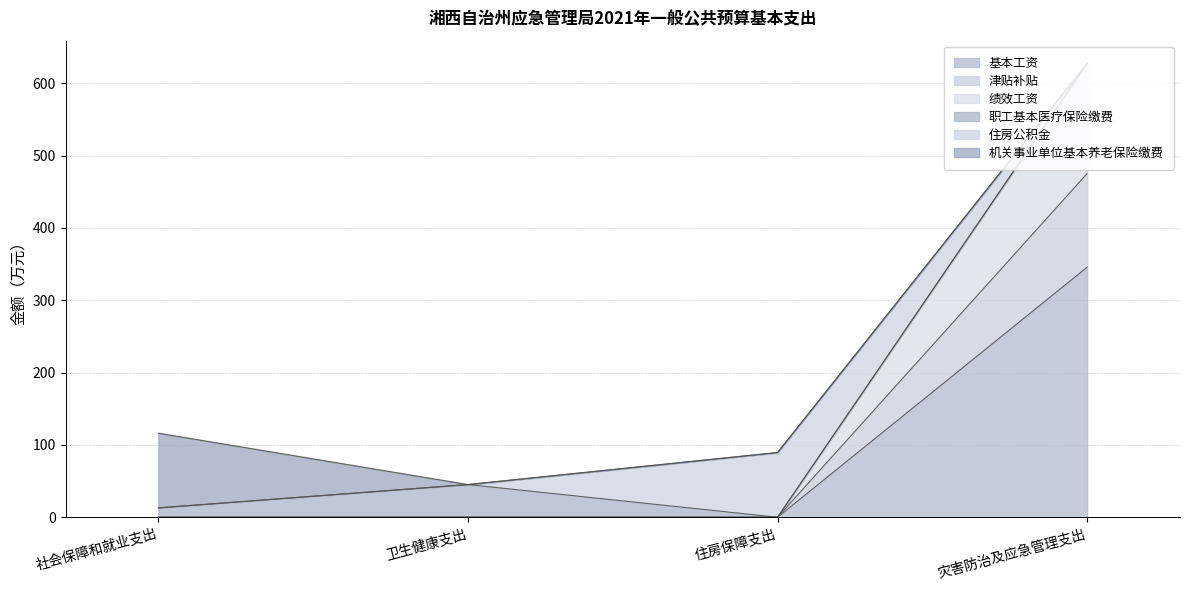

Does the chart display data point markers on the line(s)?

No